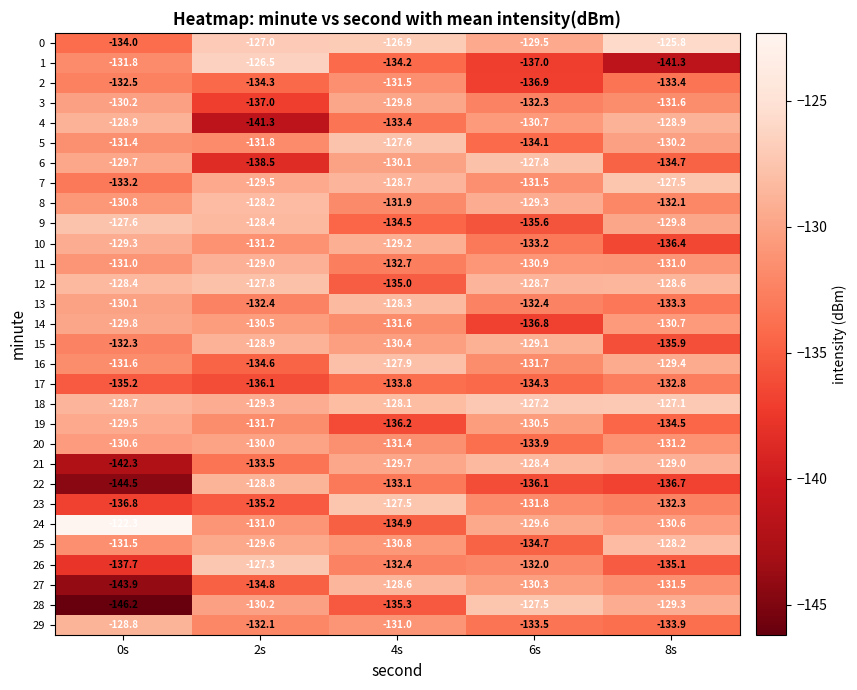

What is the difference between the highest and lowest values at 4s?

9.3